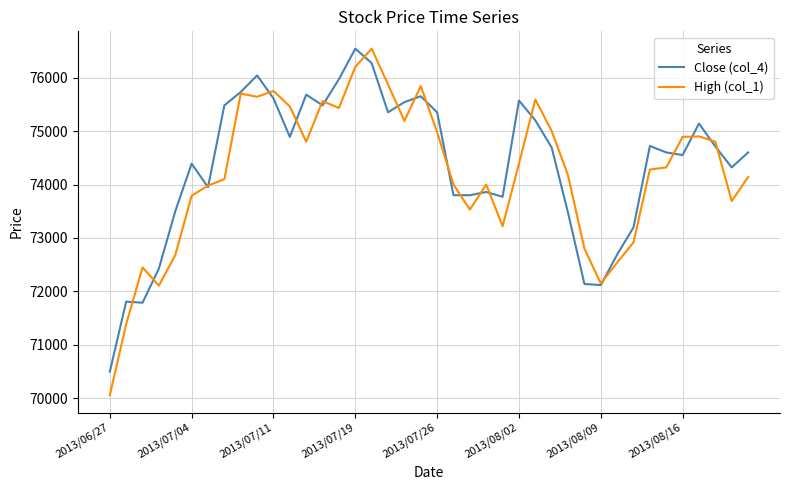

Which series has the largest range (max minus min)?

High (col_1)